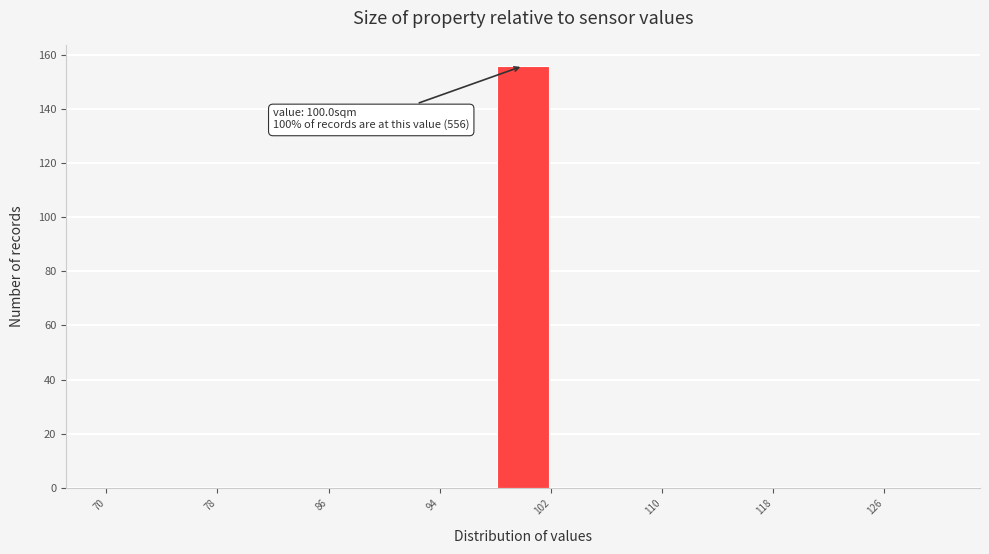

Which range on the x-axis has the tallest bar?

98 to 102